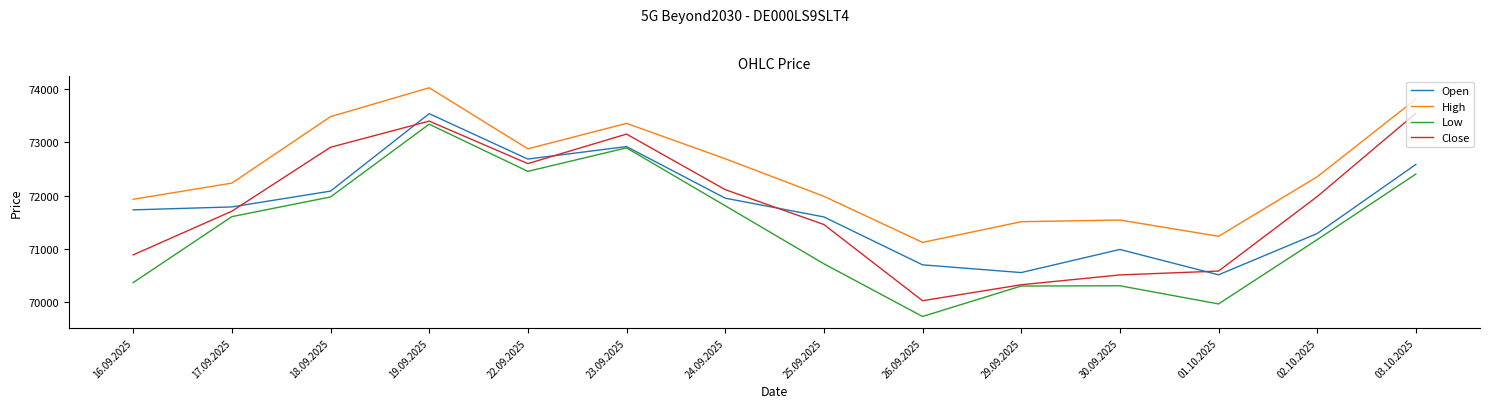

Where is the first local minimum for Open?

22.09.2025